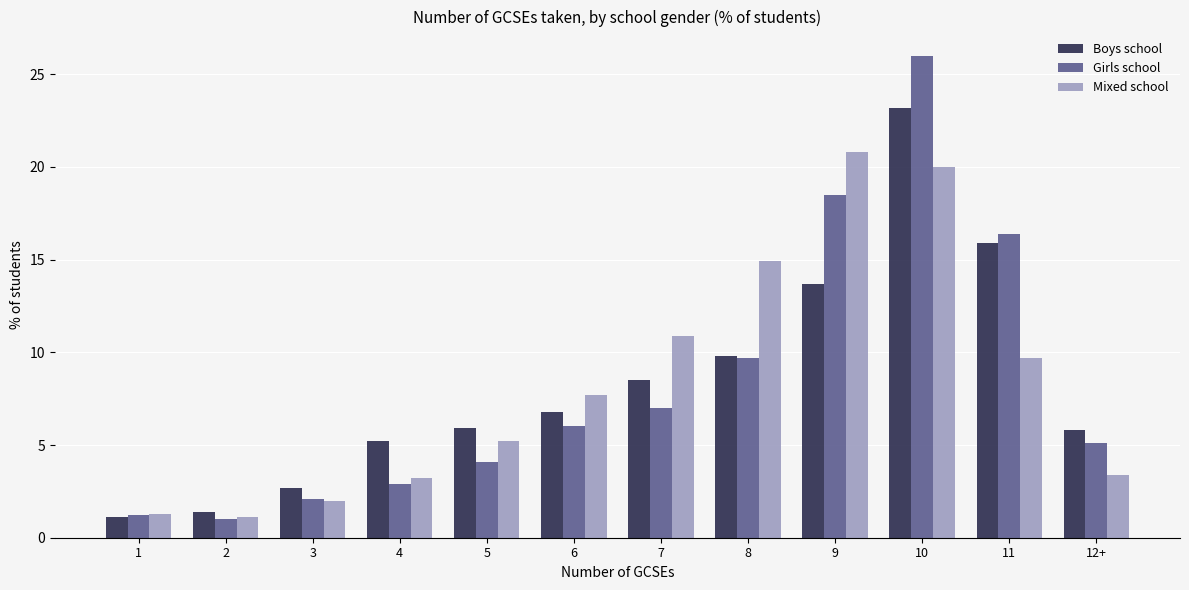

What is the minimum value shown in the chart?

1.0